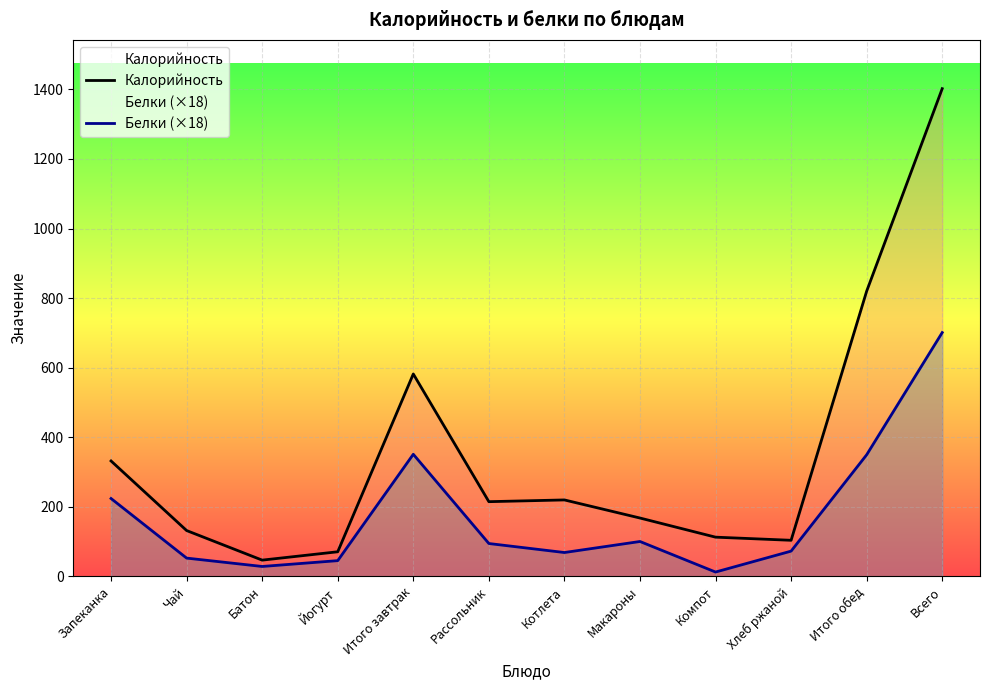

True or false: Белки (×18) has more than 2 points higher than both neighbors.

False